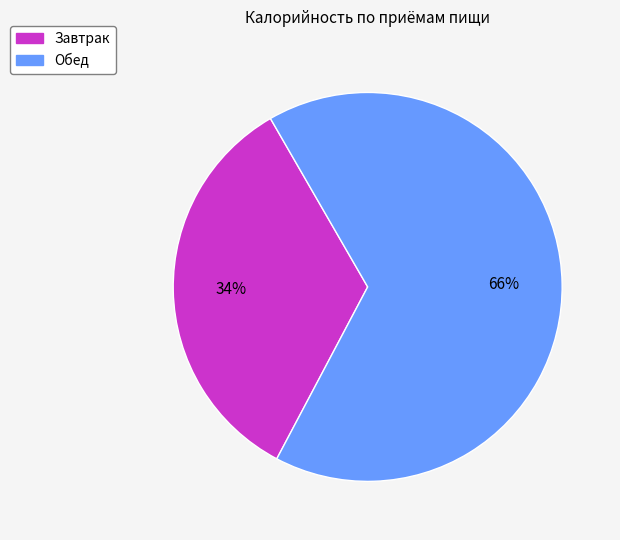

Is there a majority slice in this chart?

Yes